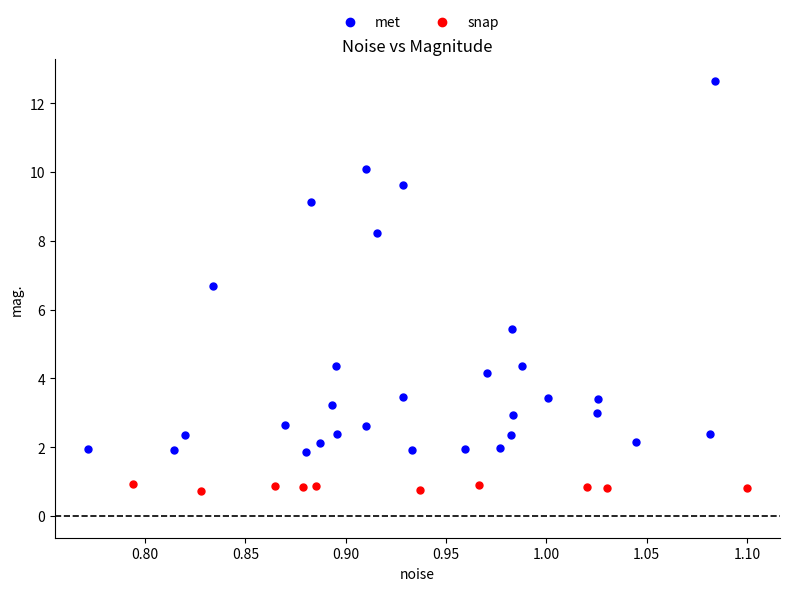

Which series contains the highest Y value?

met